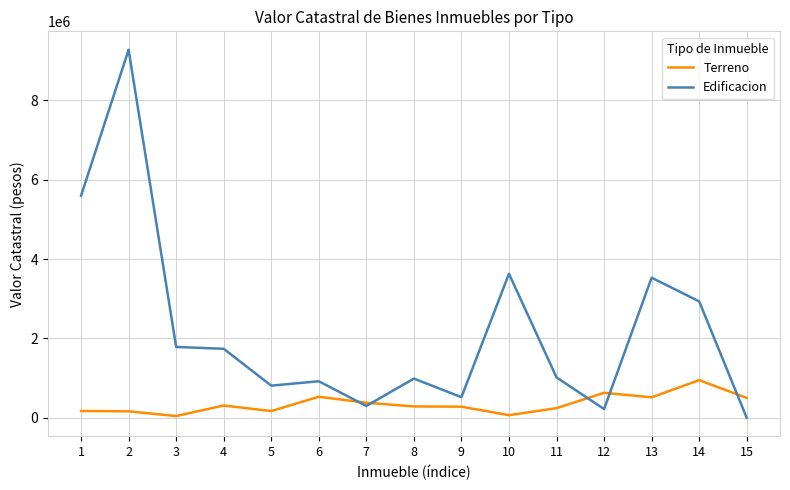

List the series in order of their overall mean, highest first.

Edificacion, Terreno